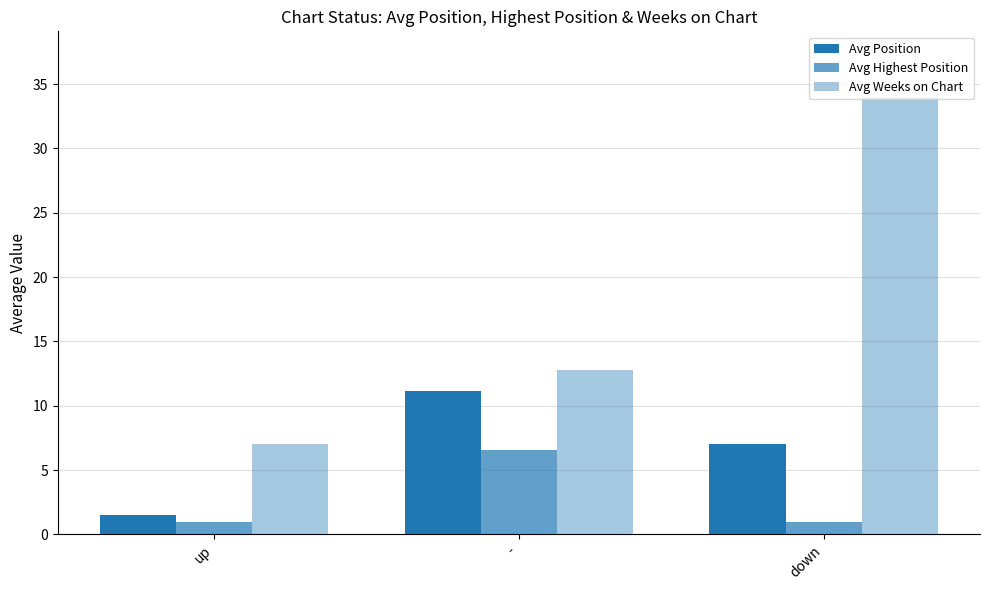

How many categories are shown in the chart?

3